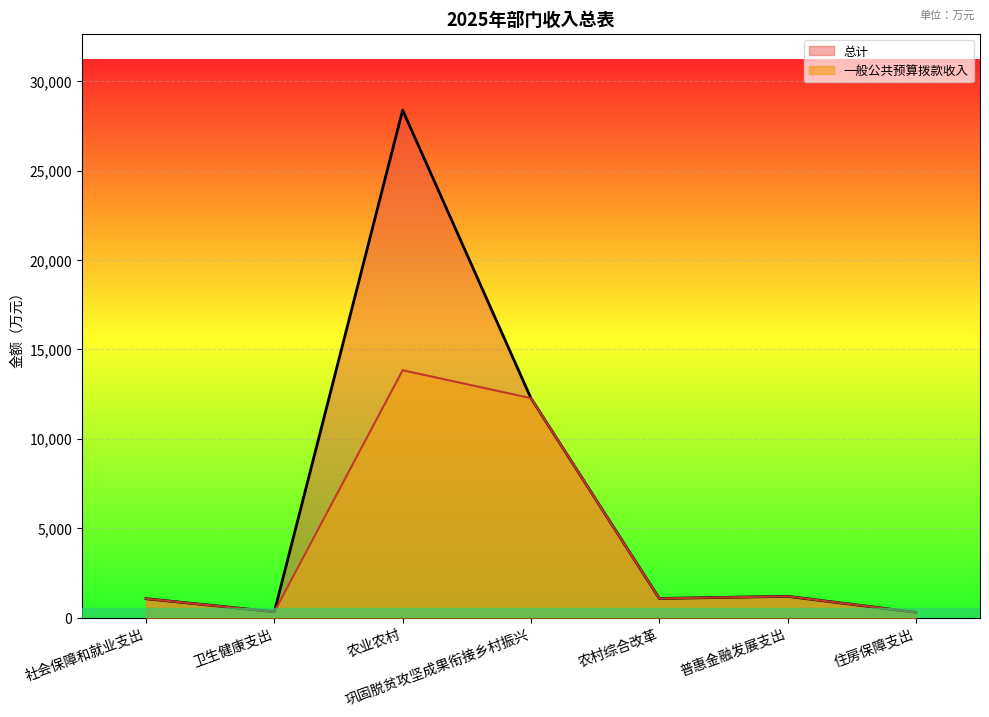

True or false: 总计 and 一般公共预算拨款收入 intersect in this chart.

False